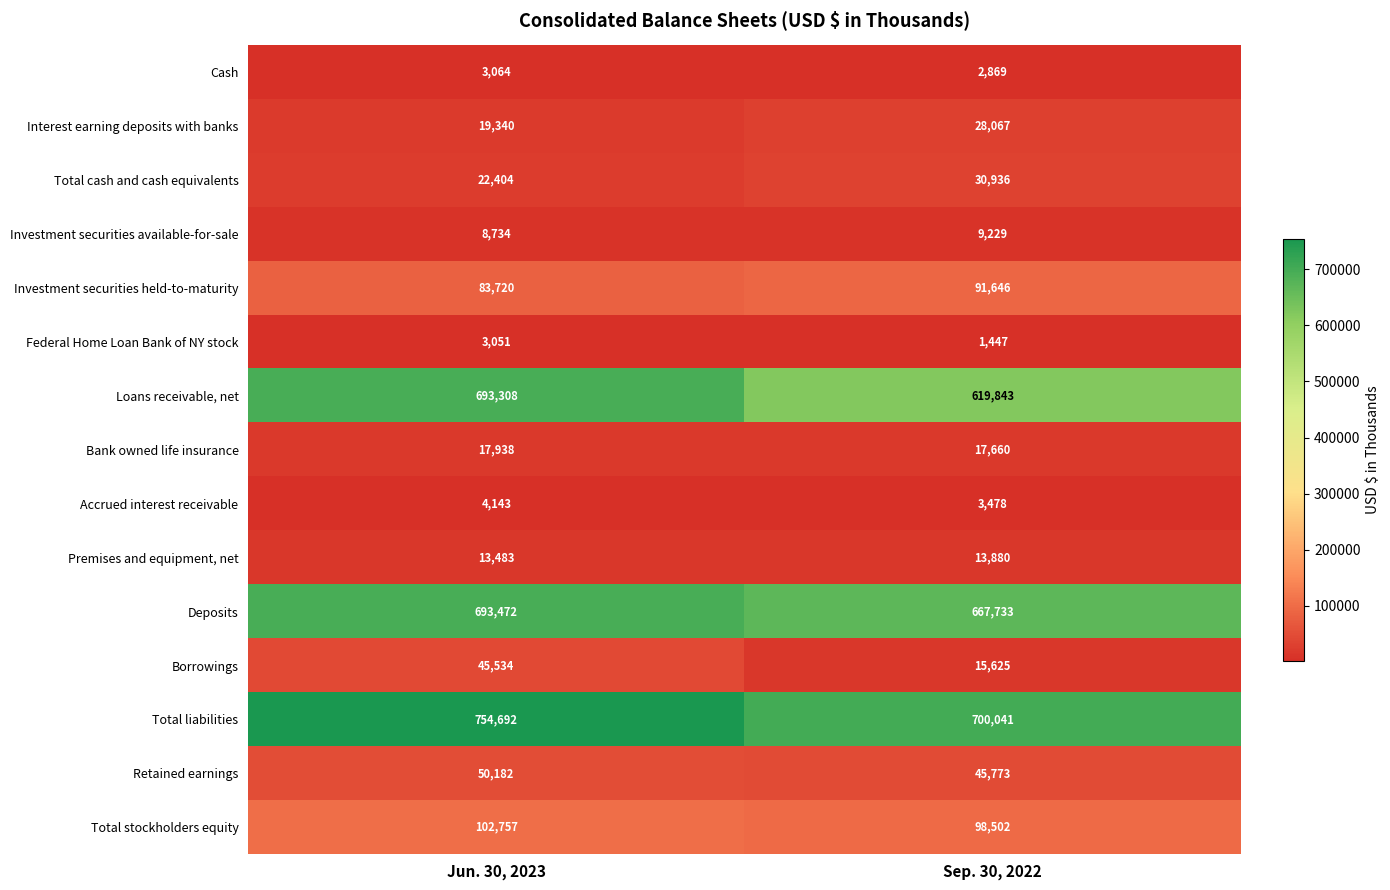

At which category does the chart reach its minimum across all series?

Sep. 30, 2022